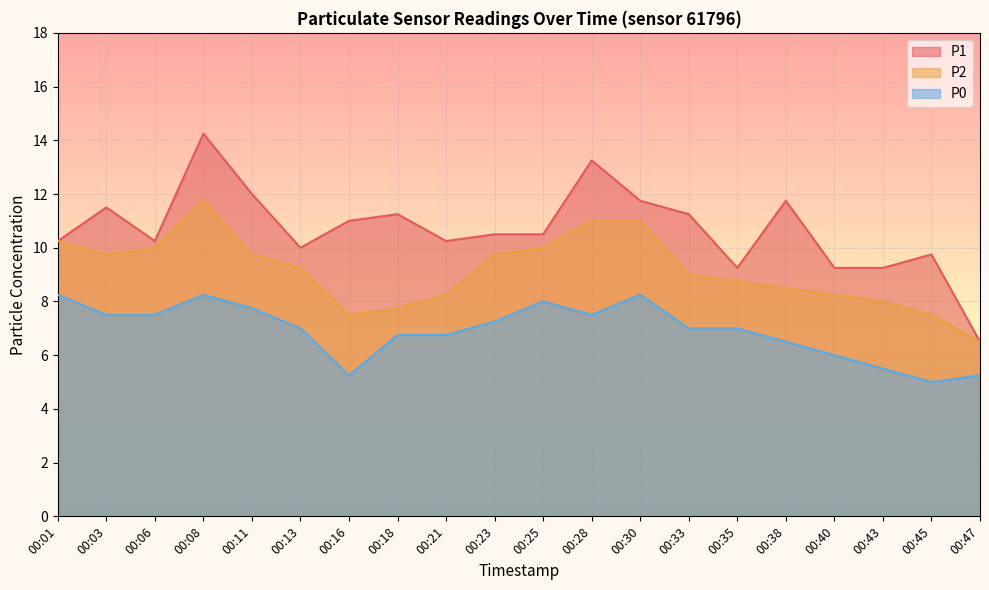

True or false: P2 and P1 intersect in this chart.

False